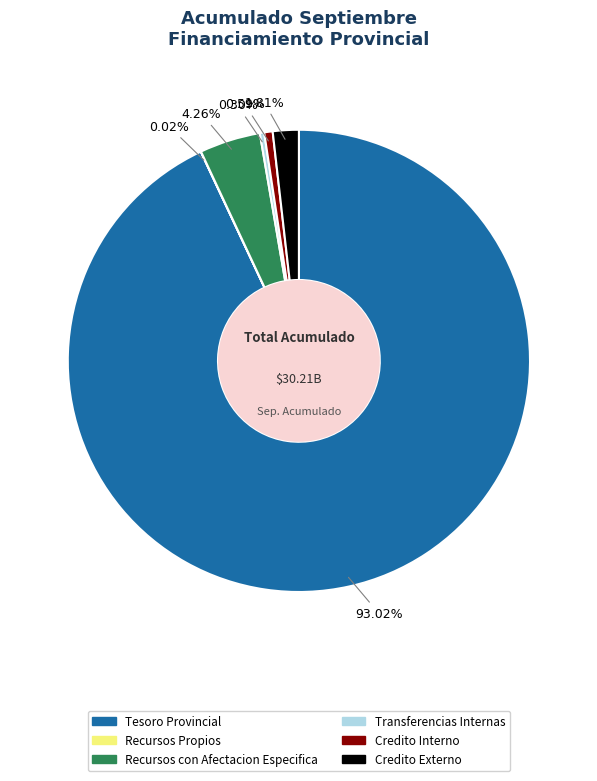

To the nearest percent, what is the average slice percentage?

17%